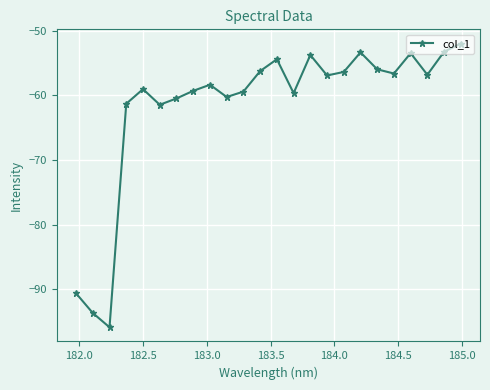

What is the difference between the maximum and second lowest values?

41.7